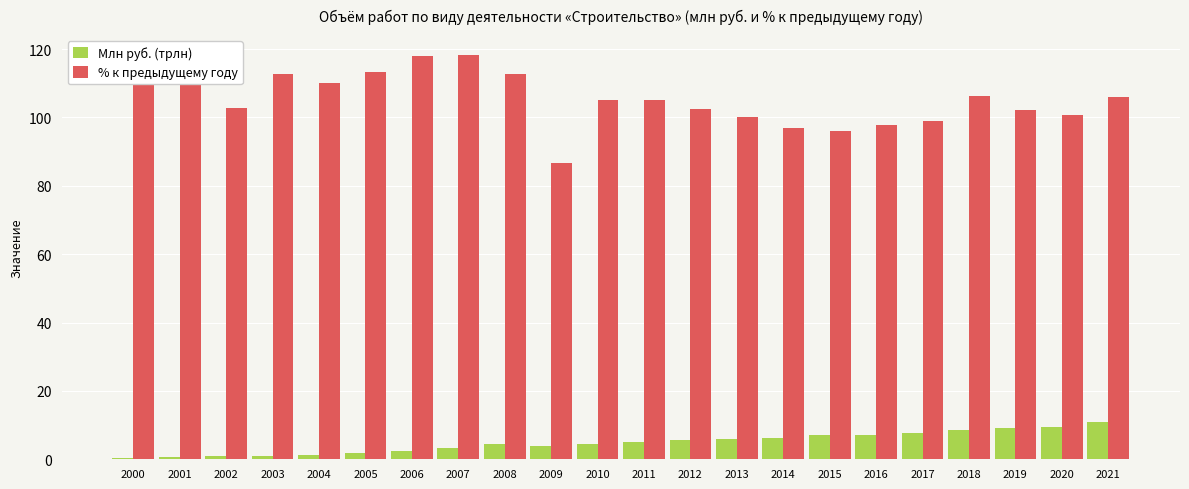

The value of % к предыдущему году at 2015 is 29.5. True or false?

False